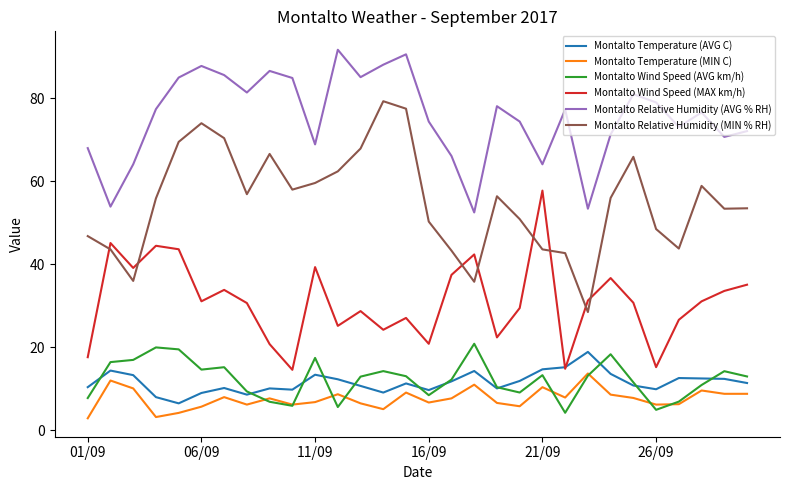

True or false: Montalto Temperature (AVG C) and Montalto Relative Humidity (AVG % RH) cross at least once.

False